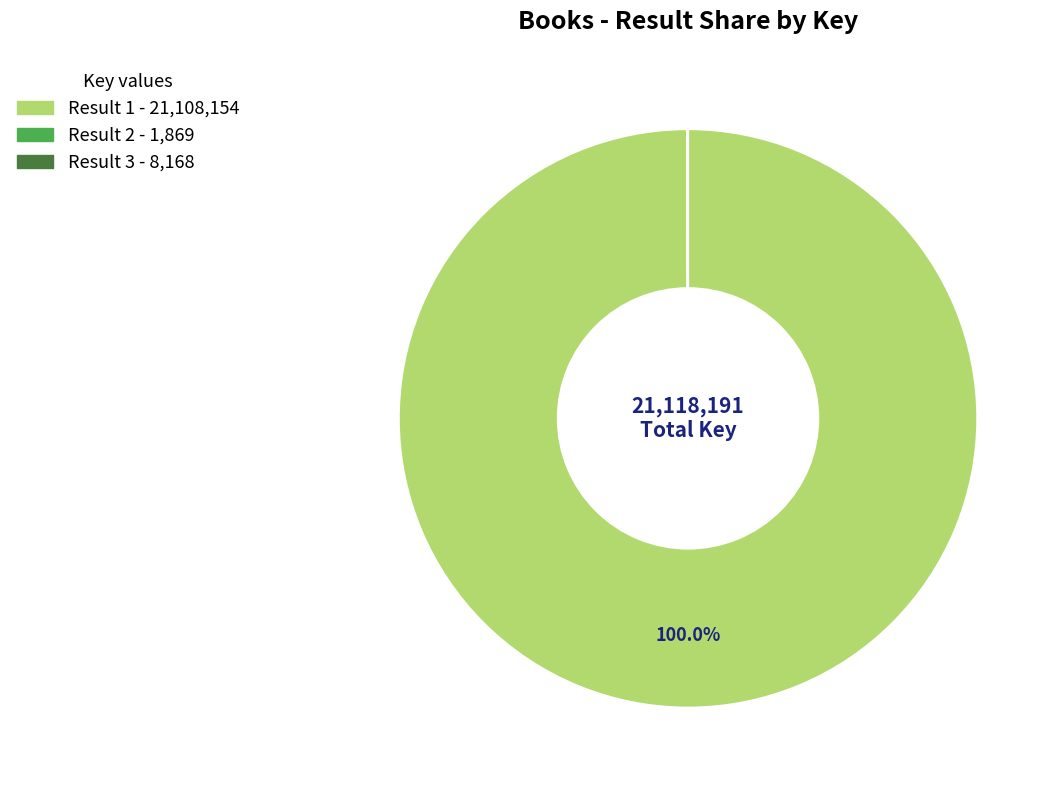

Does any single category account for the majority?

Yes